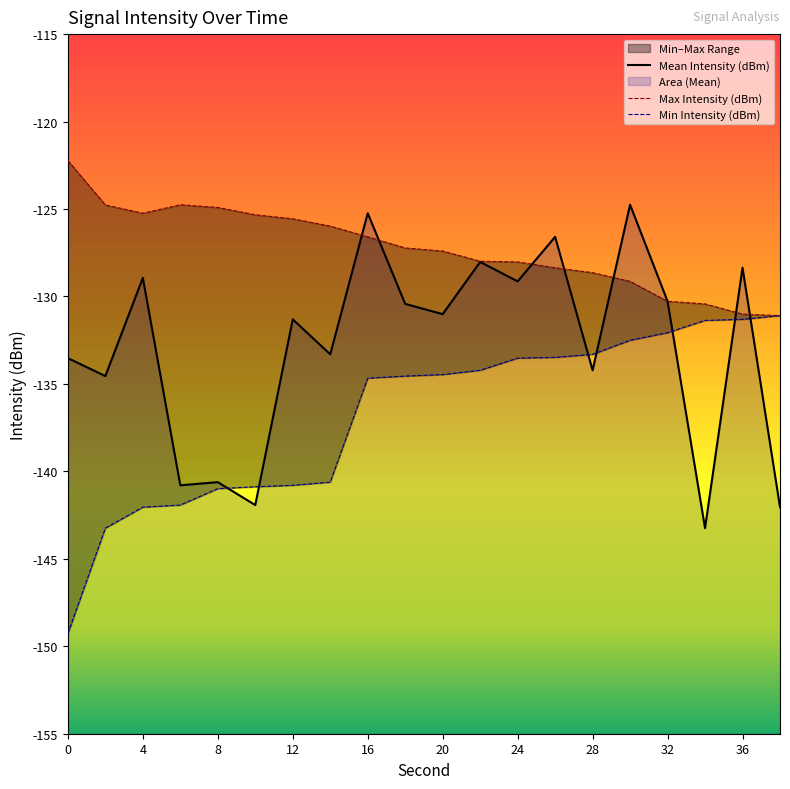

Which series has the largest total across all categories?

Max Intensity (dBm)